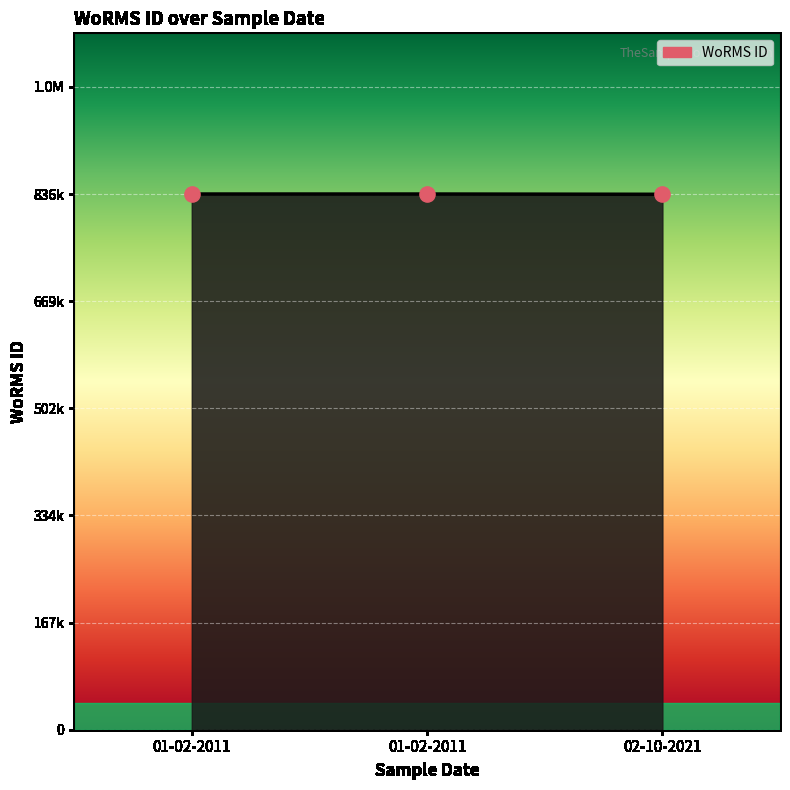

What is the change in value from 01-02-2011 to 02-10-2021?

-436